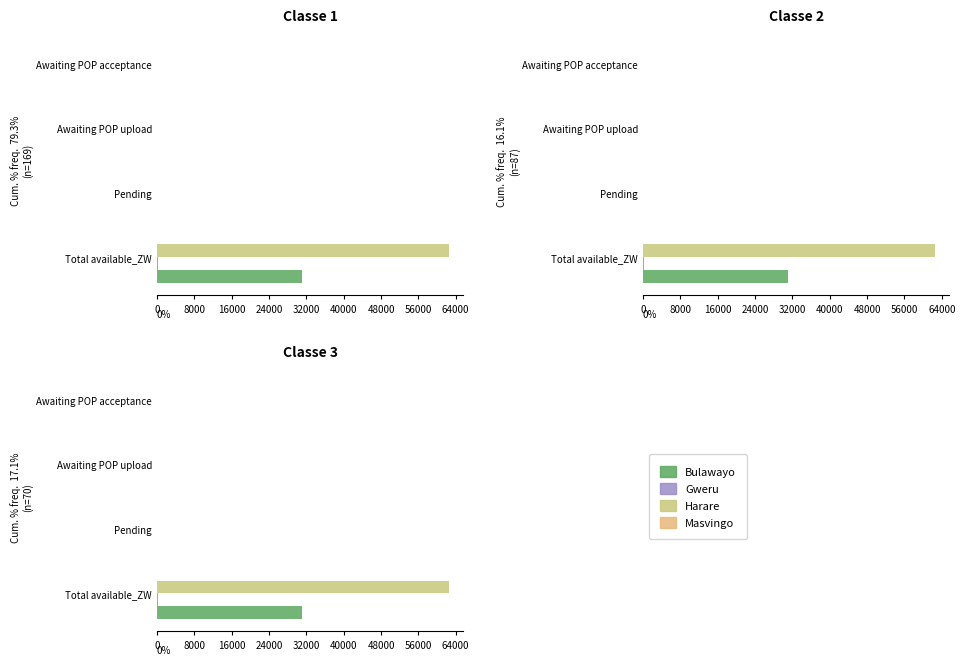

Reading left to right, transcribe all the data shown in this chart.

Bulawayo: 31071.3	0.0	0.0	0.0
Gweru: 137.0	0.0	0.0	0.0
Harare: 62490.4	0.0	0.0	0.0
Masvingo: 28.9	0.0	0.0	0.0